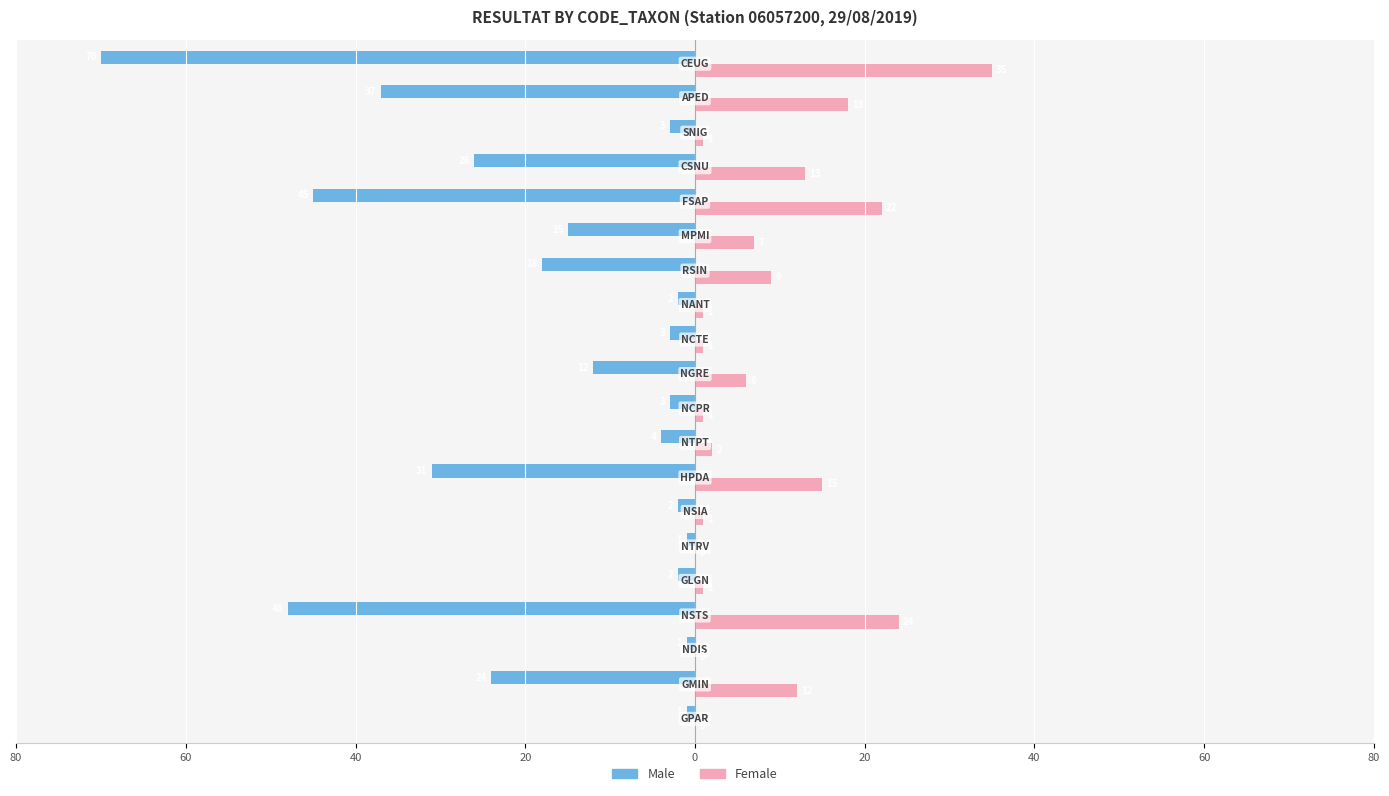

What is the highest value of the Female series?

35